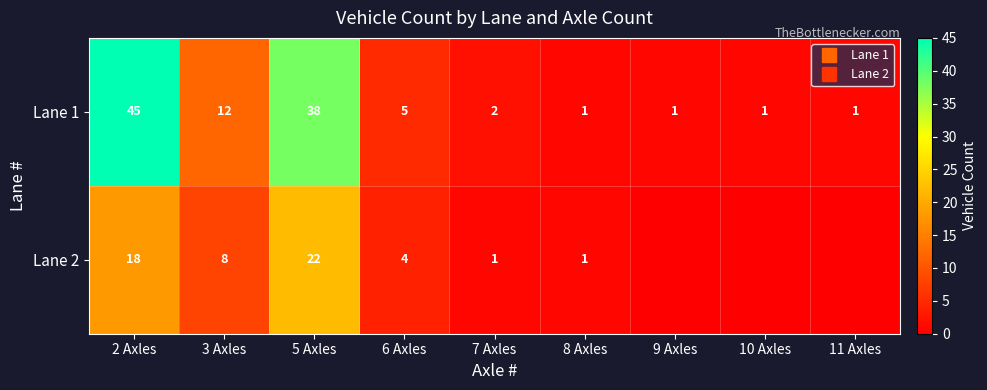

Where does the Lane 1 series first go above 2?

2 Axles